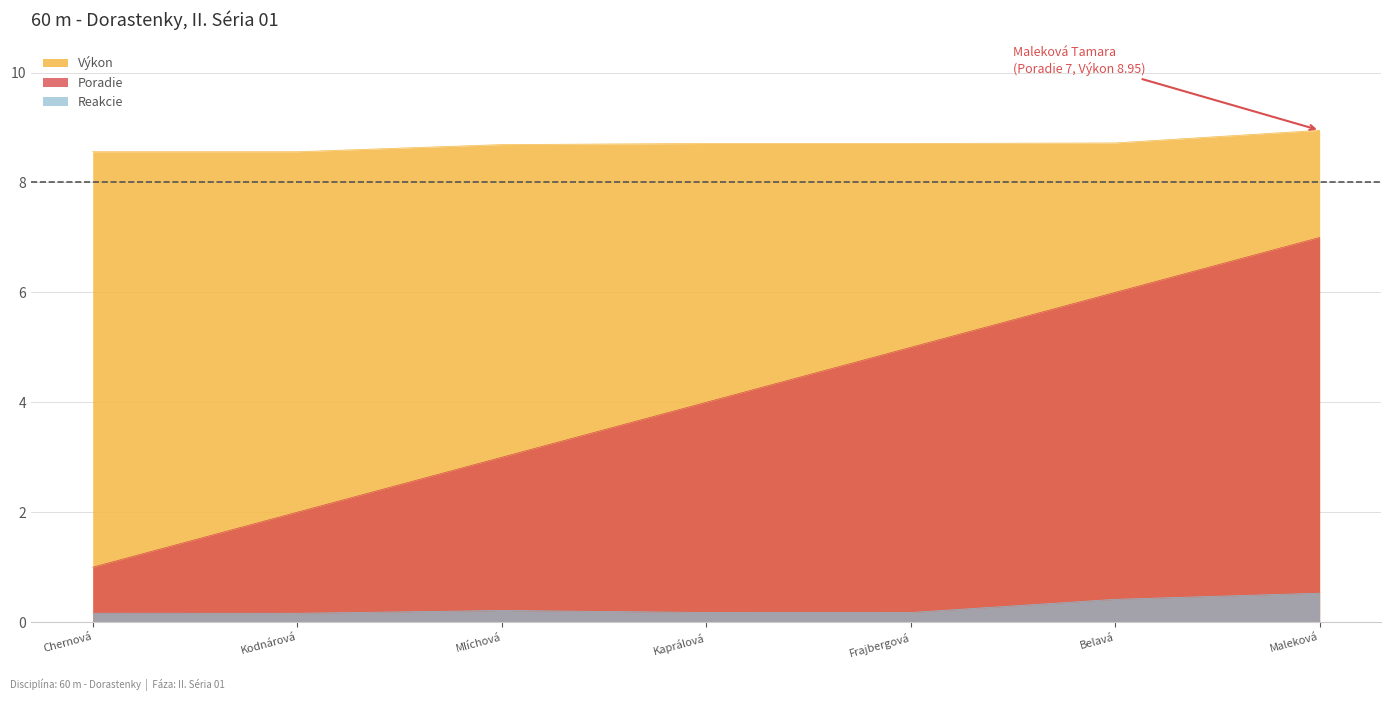

What is the approximate value of Výkon at Kaprálová?

8.7